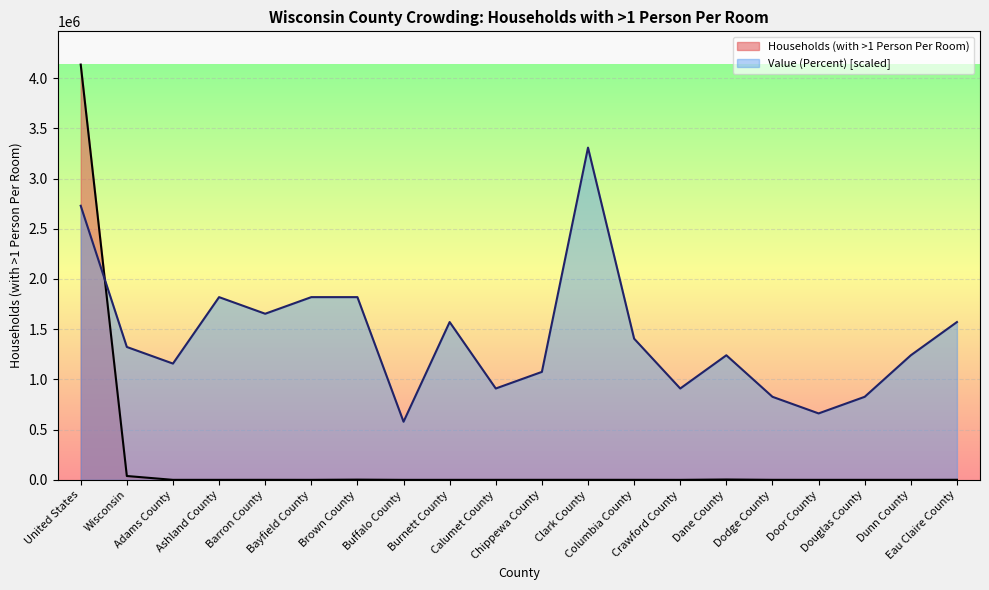

The Households (with >1 Person Per Room) series shows 407.0 at Columbia County. True or false?

True